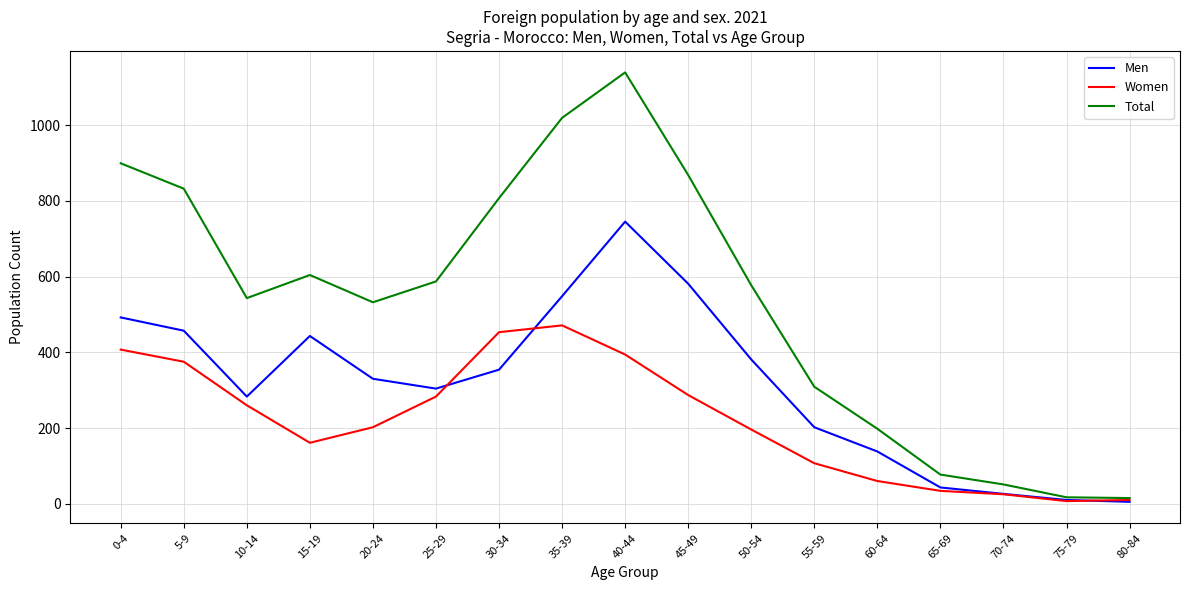

Between 30-34 and 40-44, which series saw the biggest shift?

Men